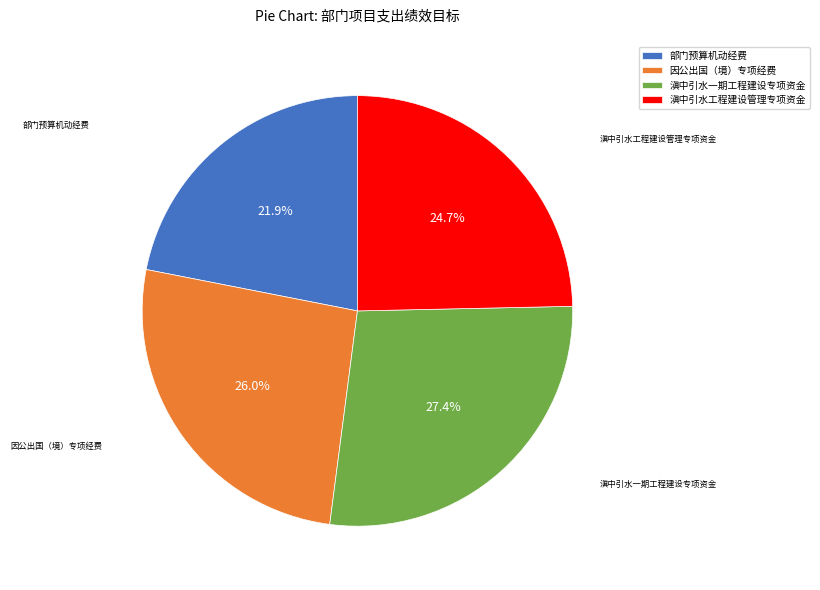

Which has a higher value, 滇中引水工程建设管理专项资金 or 滇中引水一期工程建设专项资金?

滇中引水一期工程建设专项资金